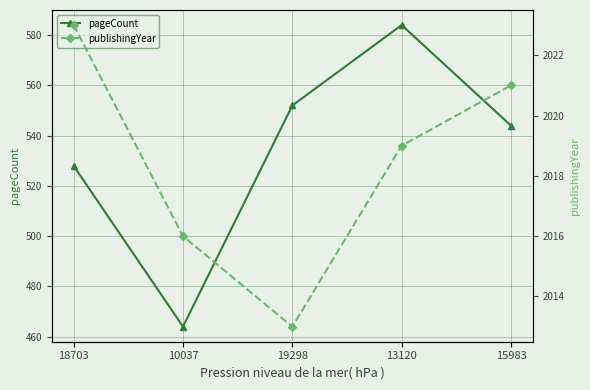

What is the label of the 1st point from the left?

18703